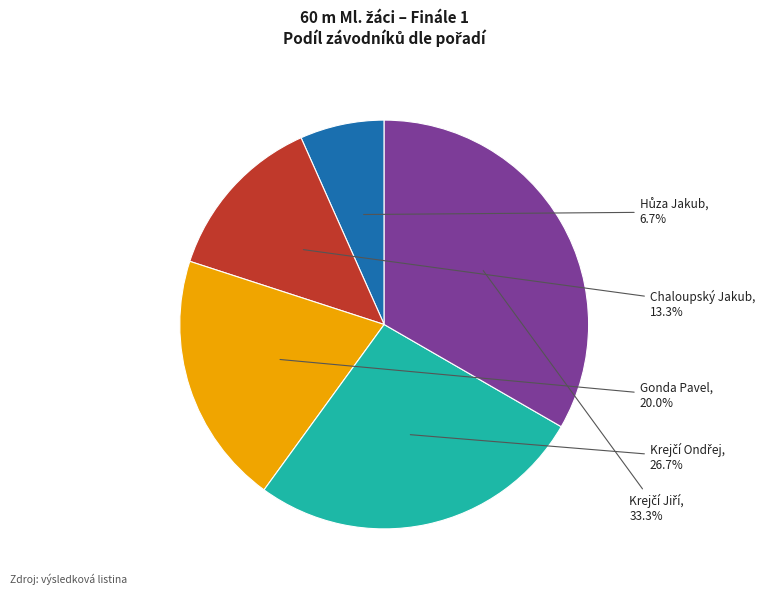

Is there any slice that represents more than half of the pie?

No